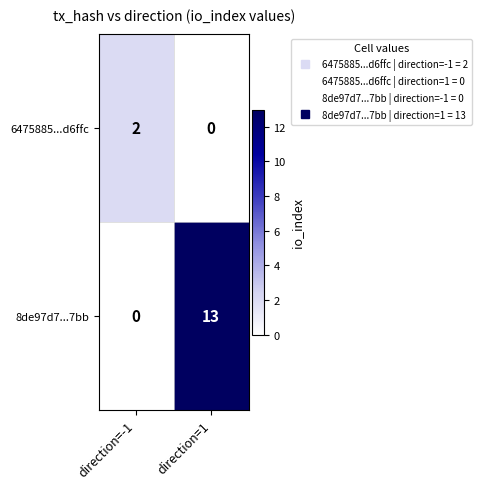

Which series changed the most between direction=-1 and direction=1?

8de97d7...7bb